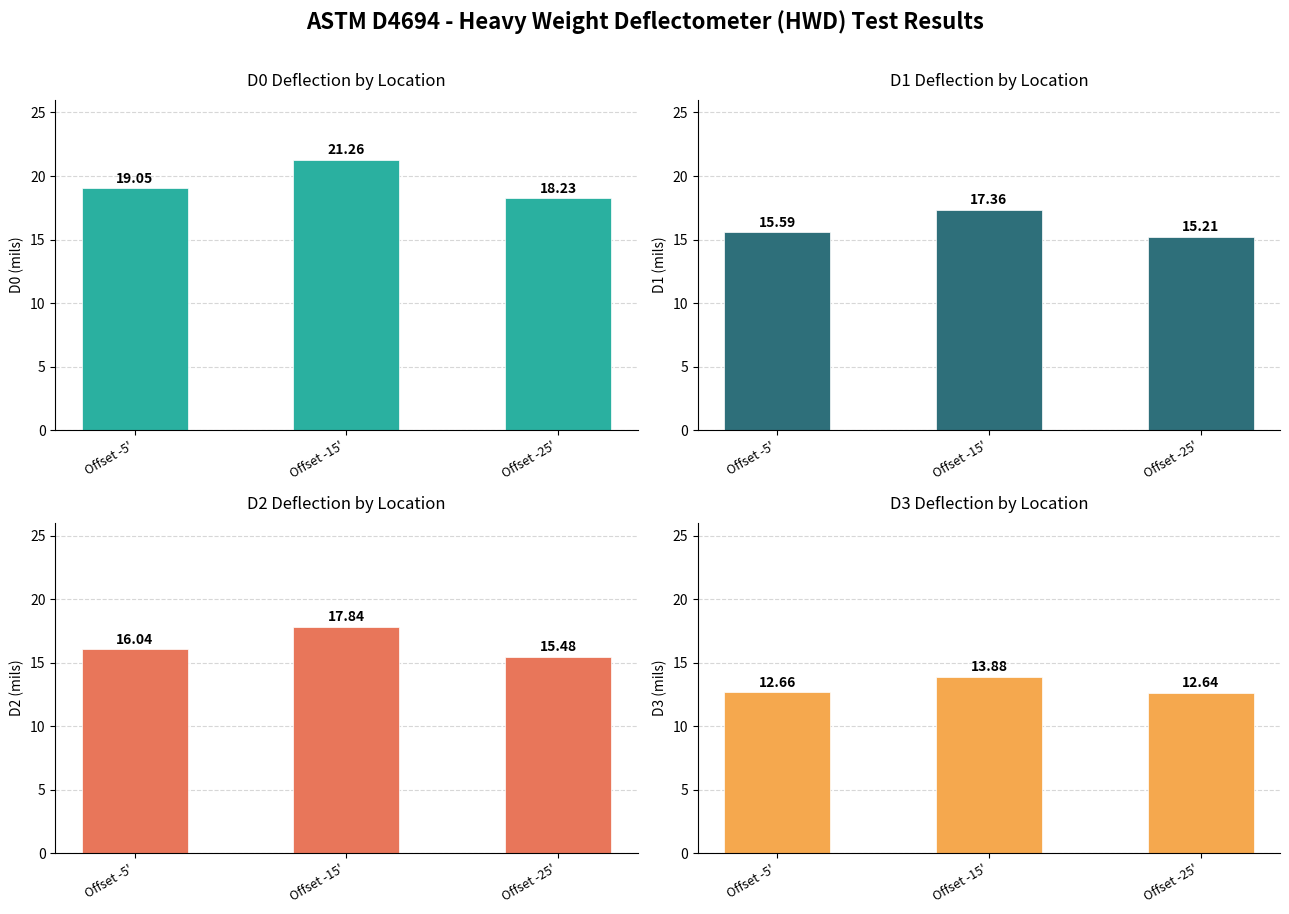

Which series changed the most between Offset -15' and Offset -25'?

D0 (mils)